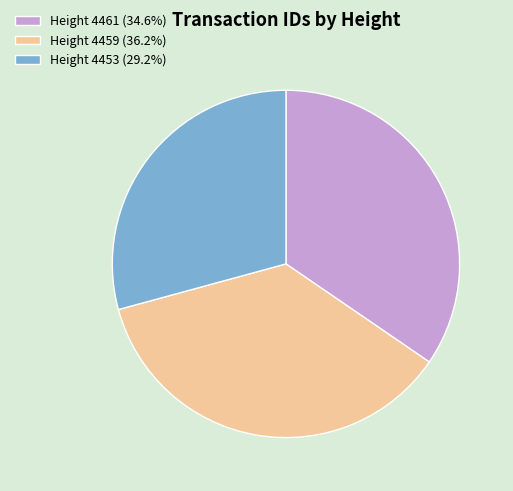

Do Height 4459 (36.2%) and Height 4453 (29.2%) together represent more than half of the pie?

Yes